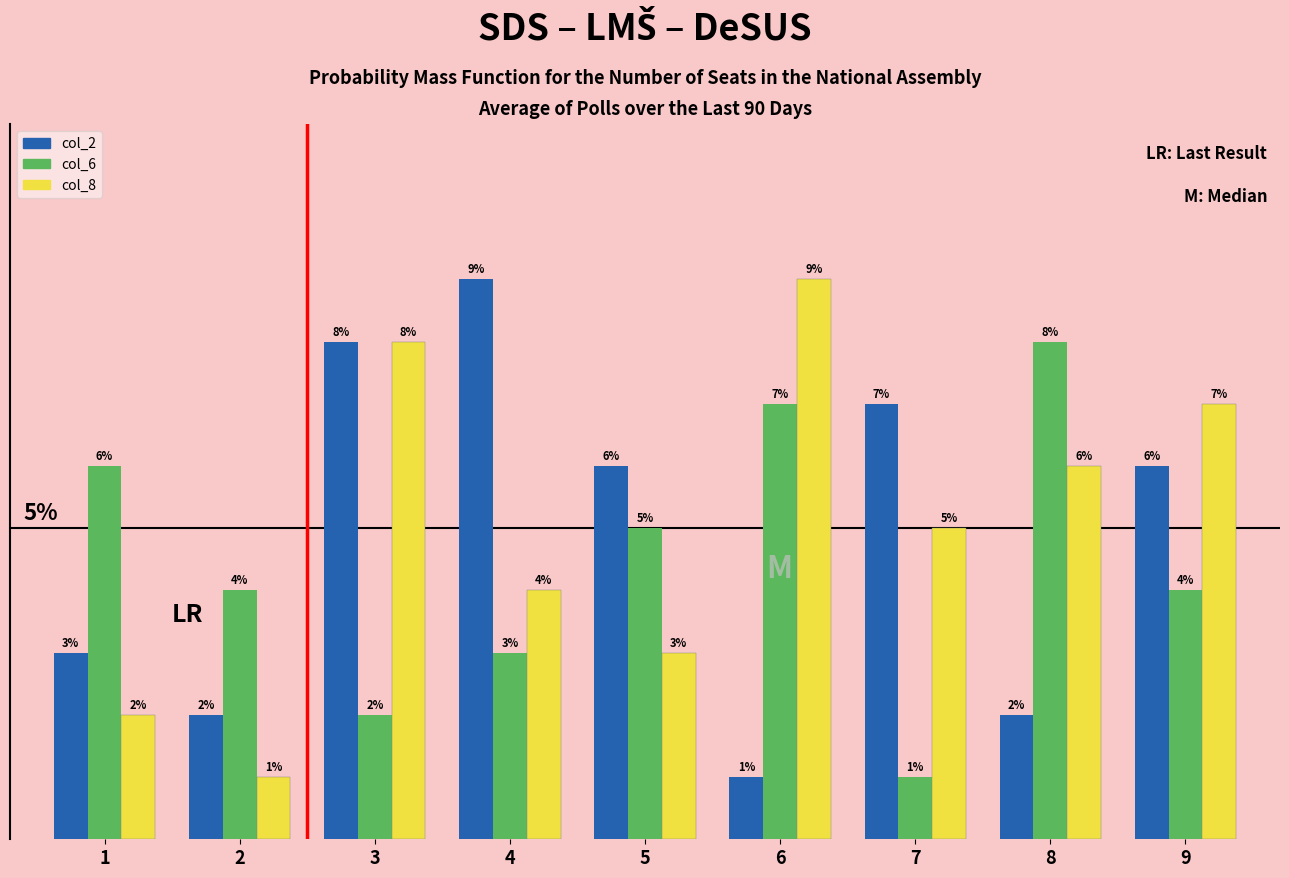

Between 3 and 5, which series saw the biggest shift?

col_8